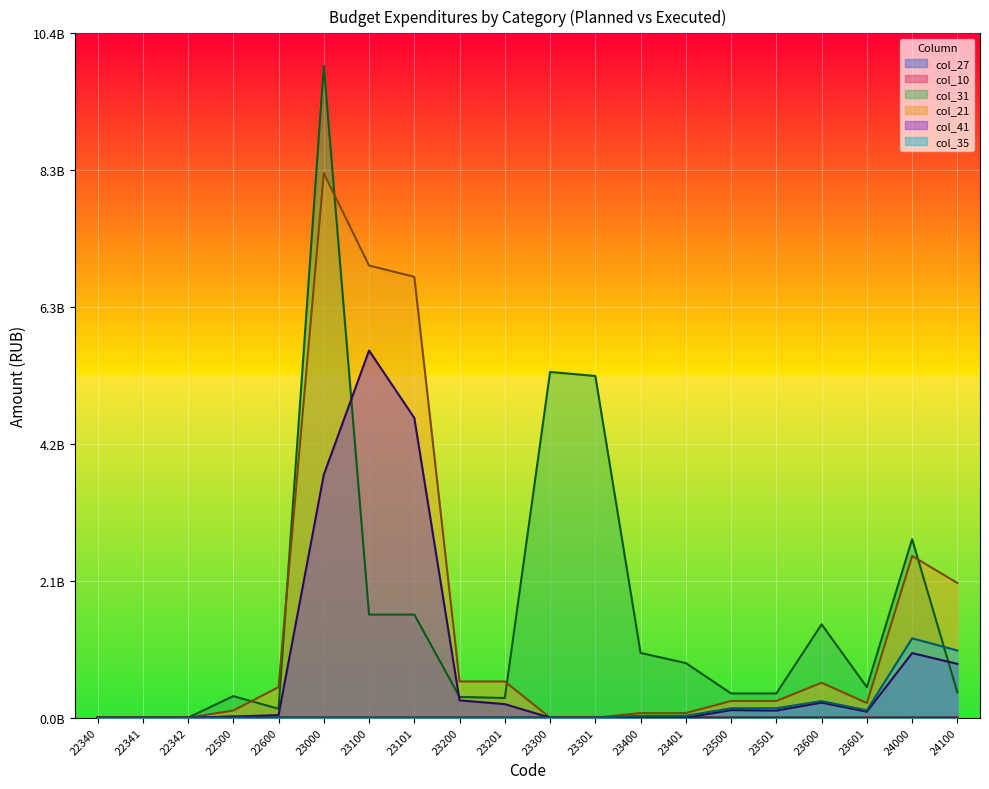

Reading right to left, what are all the values shown in this chart?

col_27: 0.0	0.0	0.0	0.0	0.0	0.0	0.0	0.0	0.0	0.0	0.0	0.0	0.0	0.0	0.0	0.0	0.0	0.0	0.0	0.0
col_10: 0.0	0.0	0.0	0.0	0.0	0.0	0.0	0.0	0.0	0.0	0.0	0.0	0.0	0.0	0.0	0.0	0.0	0.0	0.0	0.0
col_31: 0.4	2.7	0.5	1.4	0.4	0.4	0.8	1.0	5.2	5.3	0.3	0.3	1.6	1.6	9.9	0.1	0.3	0.0	0.0	0.0
col_21: 2.0	2.5	0.2	0.5	0.3	0.3	0.1	0.1	0.0	0.0	0.6	0.6	6.7	6.9	8.3	0.5	0.1	0.0	0.0	0.0
col_41: 0.8	1.0	0.1	0.2	0.1	0.1	0.0	0.0	0.0	0.0	0.2	0.3	4.6	5.6	3.7	0.0	0.0	0.0	0.0	0.0
col_35: 1.0	1.2	0.1	0.3	0.1	0.1	0.0	0.0	0.0	0.0	0.0	0.0	0.0	0.0	0.0	0.0	0.0	0.0	0.0	0.0